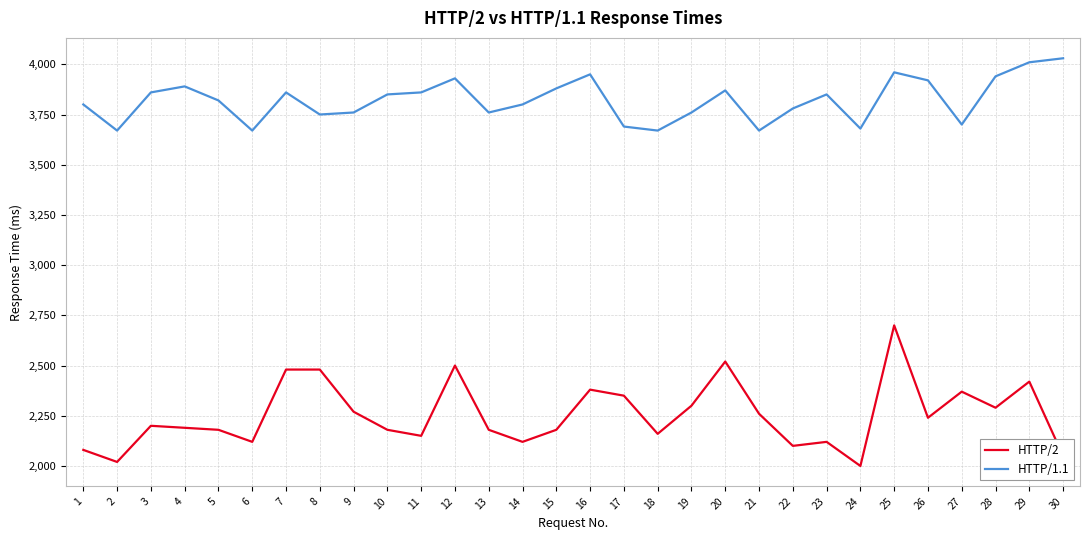

What is the minimum value shown in the chart?

2000